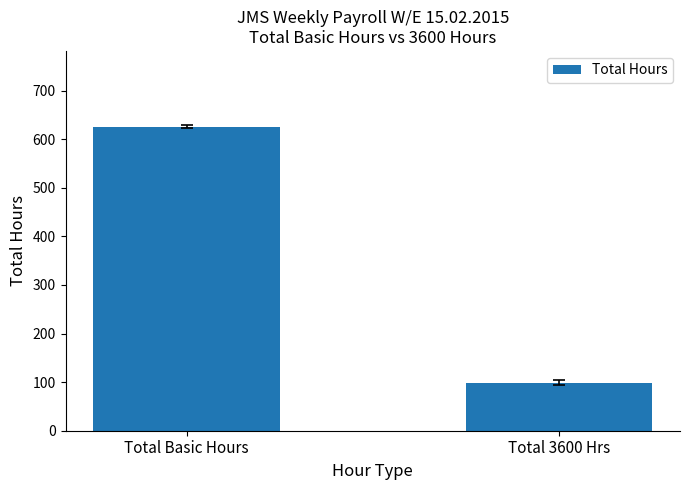

How many categories are shown in the chart?

2